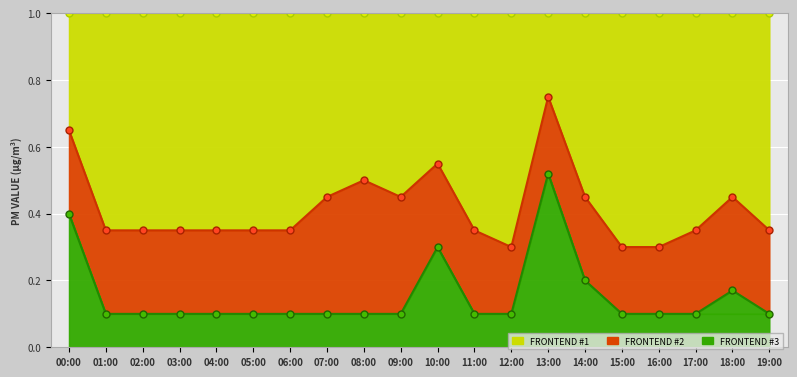

True or false: AVG and P2 cross at least once.

False